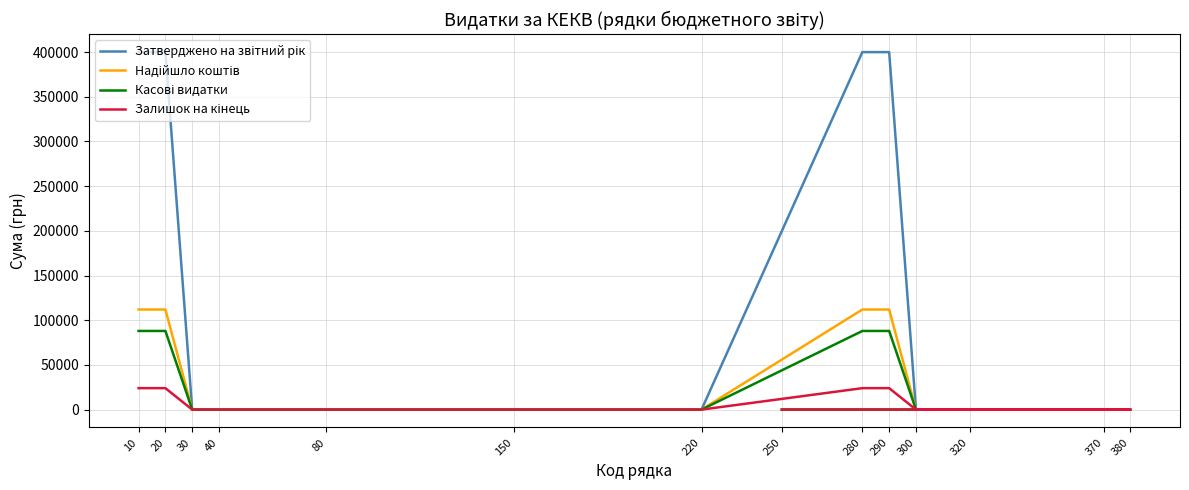

Does the chart have visible grid lines?

Yes